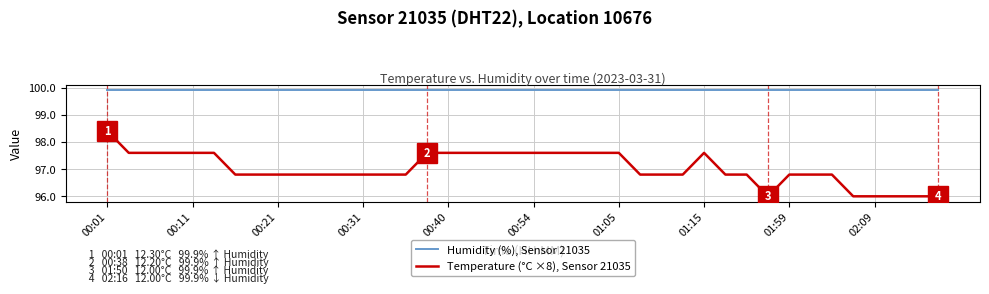

True or false: Temperature (°C ×8), Sensor 21035 and Humidity (%), Sensor 21035 cross at least once.

False